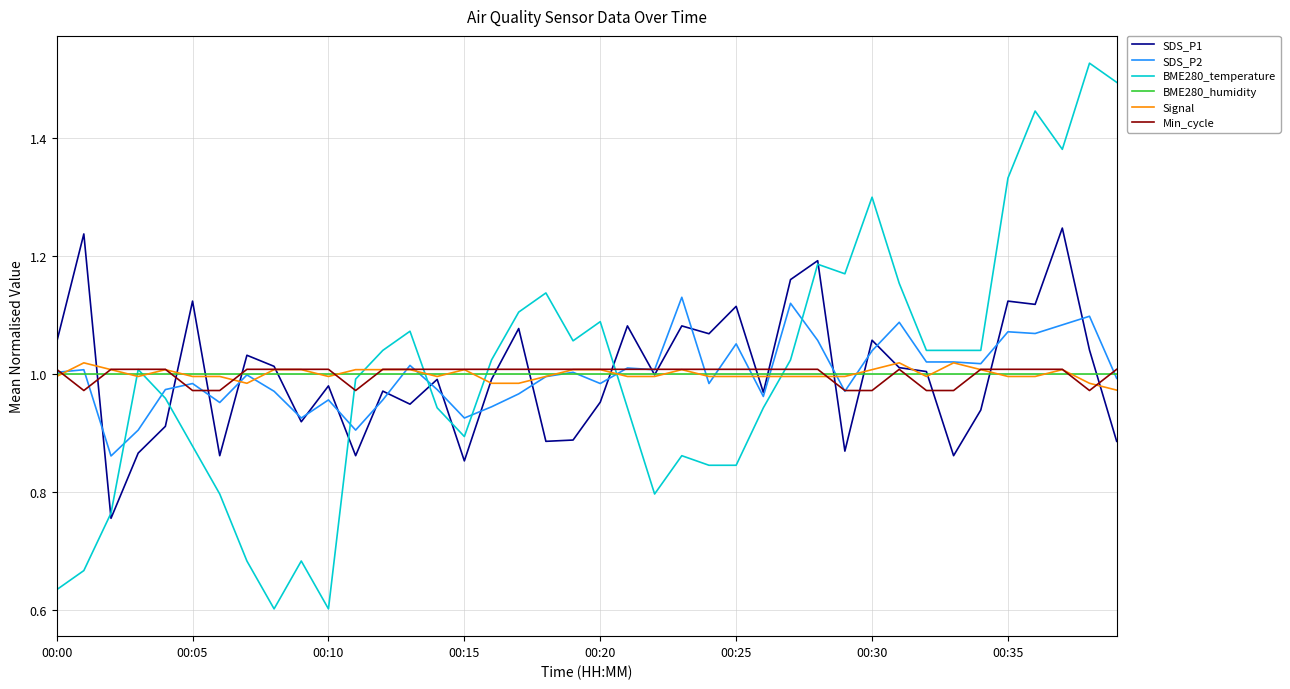

Reading left to right, extract all data points from this chart.

SDS_P1: 1.1	1.2	0.8	0.9	0.9	1.1	0.9	1.0	1.0	0.9	1.0	0.9	1.0	0.9	1.0	0.9	1.0	1.1	0.9	0.9	1.0	1.1	1.0	1.1	1.1	1.1	1.0	1.2	1.2	0.9	1.1	1.0	1.0	0.9	0.9	1.1	1.1	1.2	1.0	0.9
SDS_P2: 1.0	1.0	0.9	0.9	1.0	1.0	1.0	1.0	1.0	0.9	1.0	0.9	1.0	1.0	1.0	0.9	0.9	1.0	1.0	1.0	1.0	1.0	1.0	1.1	1.0	1.1	1.0	1.1	1.1	1.0	1.0	1.1	1.0	1.0	1.0	1.1	1.1	1.1	1.1	1.0
BME280_temperature: 0.6	0.7	0.8	1.0	1.0	0.9	0.8	0.7	0.6	0.7	0.6	1.0	1.0	1.1	0.9	0.9	1.0	1.1	1.1	1.1	1.1	0.9	0.8	0.9	0.8	0.8	0.9	1.0	1.2	1.2	1.3	1.2	1.0	1.0	1.0	1.3	1.4	1.4	1.5	1.5
BME280_humidity: 1.0	1.0	1.0	1.0	1.0	1.0	1.0	1.0	1.0	1.0	1.0	1.0	1.0	1.0	1.0	1.0	1.0	1.0	1.0	1.0	1.0	1.0	1.0	1.0	1.0	1.0	1.0	1.0	1.0	1.0	1.0	1.0	1.0	1.0	1.0	1.0	1.0	1.0	1.0	1.0
Signal: 1.0	1.0	1.0	1.0	1.0	1.0	1.0	1.0	1.0	1.0	1.0	1.0	1.0	1.0	1.0	1.0	1.0	1.0	1.0	1.0	1.0	1.0	1.0	1.0	1.0	1.0	1.0	1.0	1.0	1.0	1.0	1.0	1.0	1.0	1.0	1.0	1.0	1.0	1.0	1.0
Min_cycle: 1.0	1.0	1.0	1.0	1.0	1.0	1.0	1.0	1.0	1.0	1.0	1.0	1.0	1.0	1.0	1.0	1.0	1.0	1.0	1.0	1.0	1.0	1.0	1.0	1.0	1.0	1.0	1.0	1.0	1.0	1.0	1.0	1.0	1.0	1.0	1.0	1.0	1.0	1.0	1.0